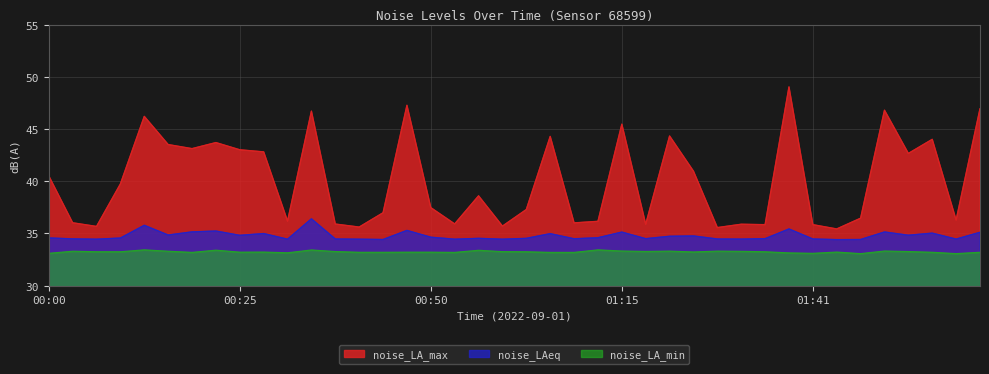

Which category has the lowest value in the noise_LA_max series?

01:44